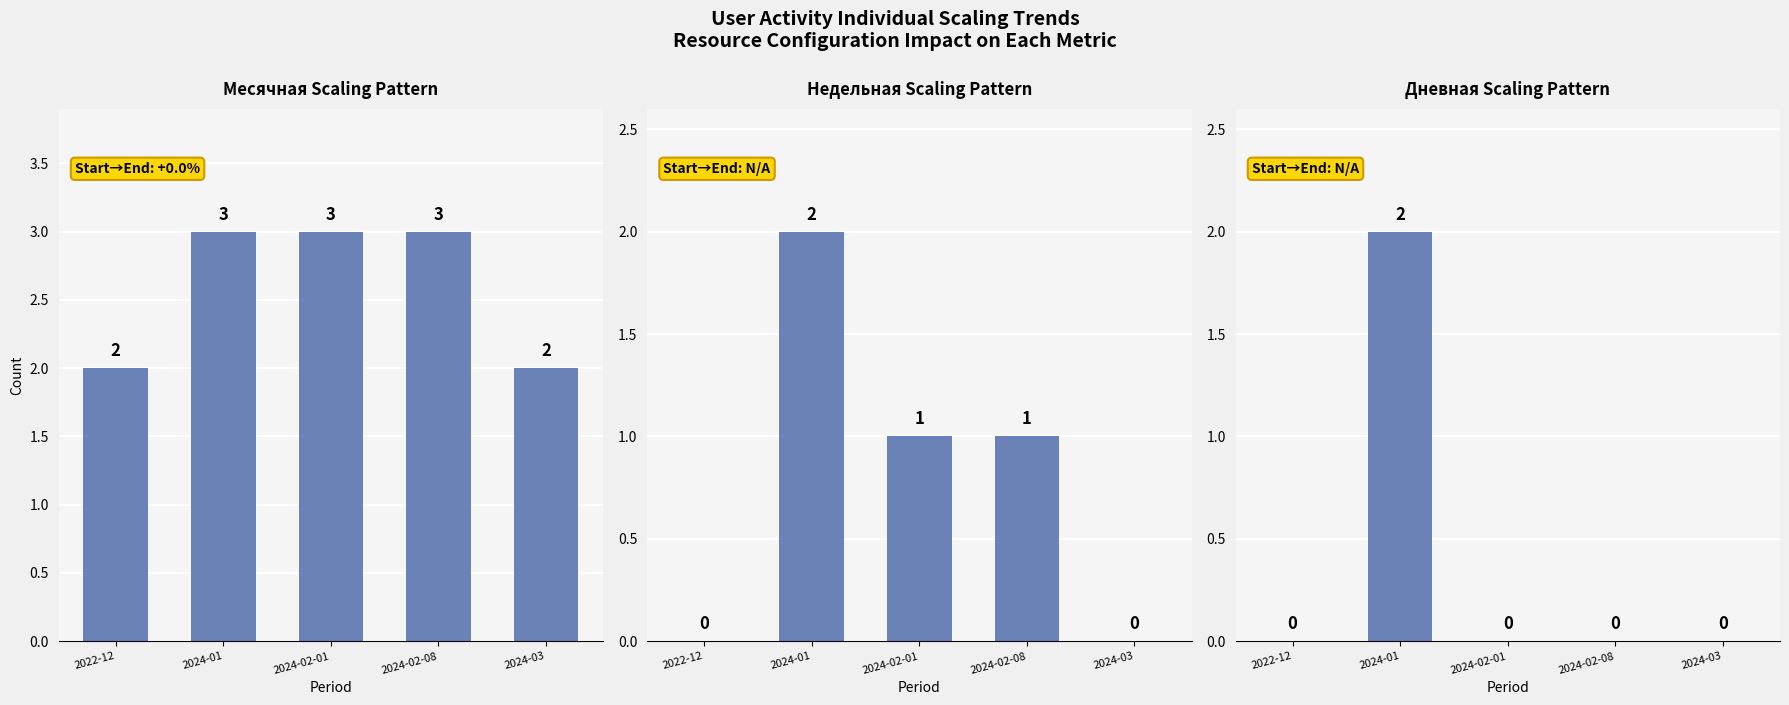

How many groups of bars are there?

5